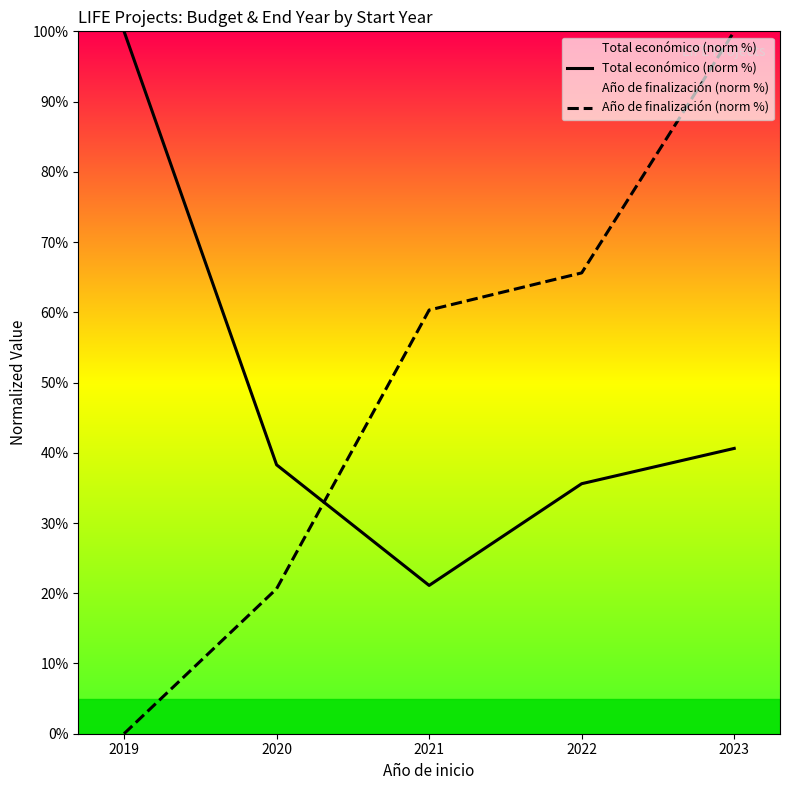

What is the lowest value of the Total económico (norm %) series?

21.1